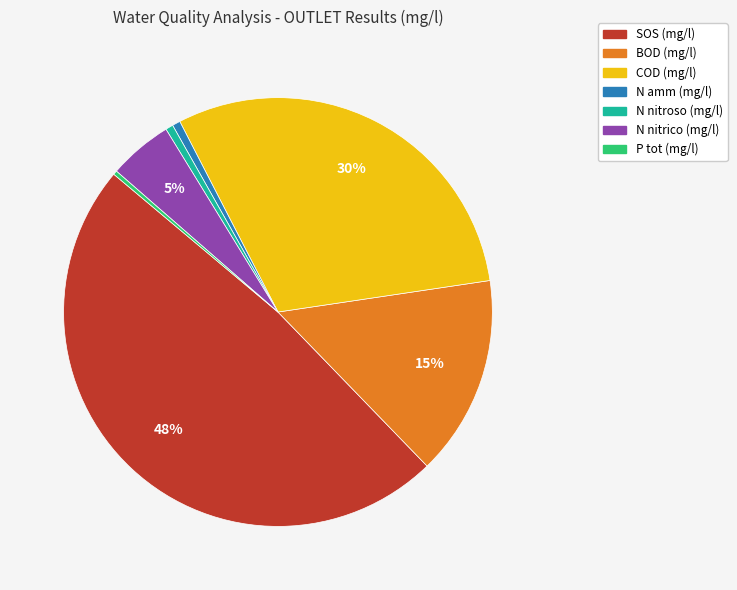

Count the number of slices in the pie.

7